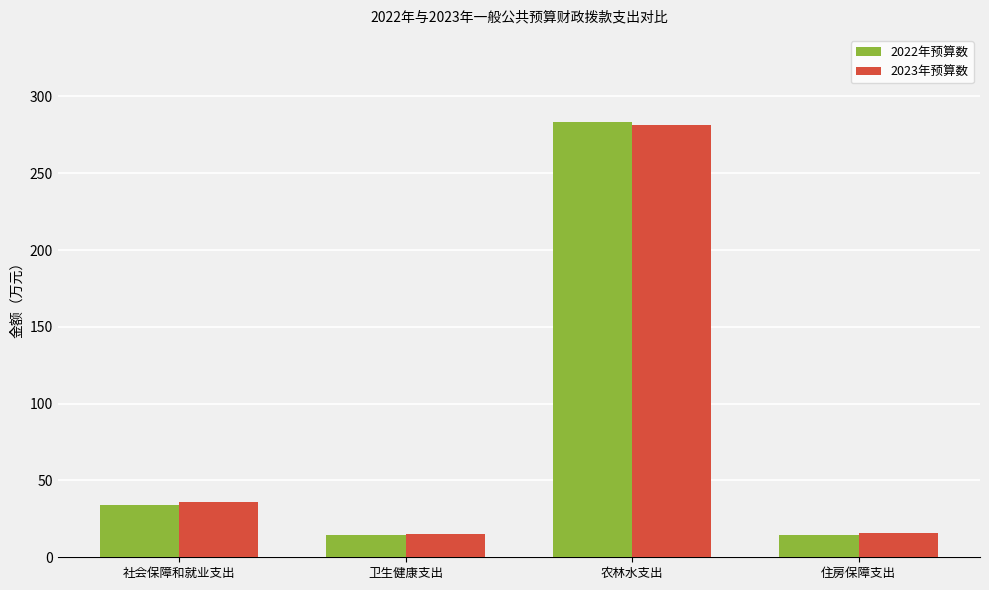

At which category is the sum across all series the highest?

农林水支出